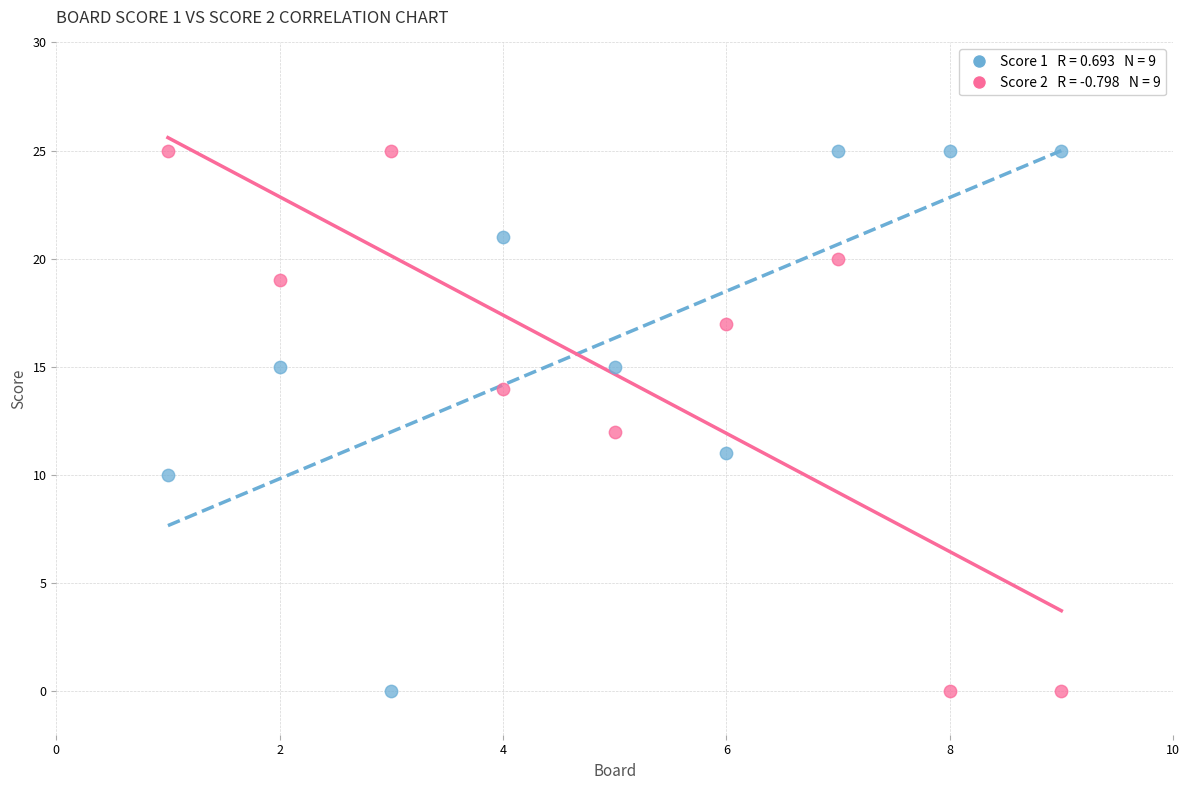

Across all data points, what is the range of Y values (max minus min)?

25